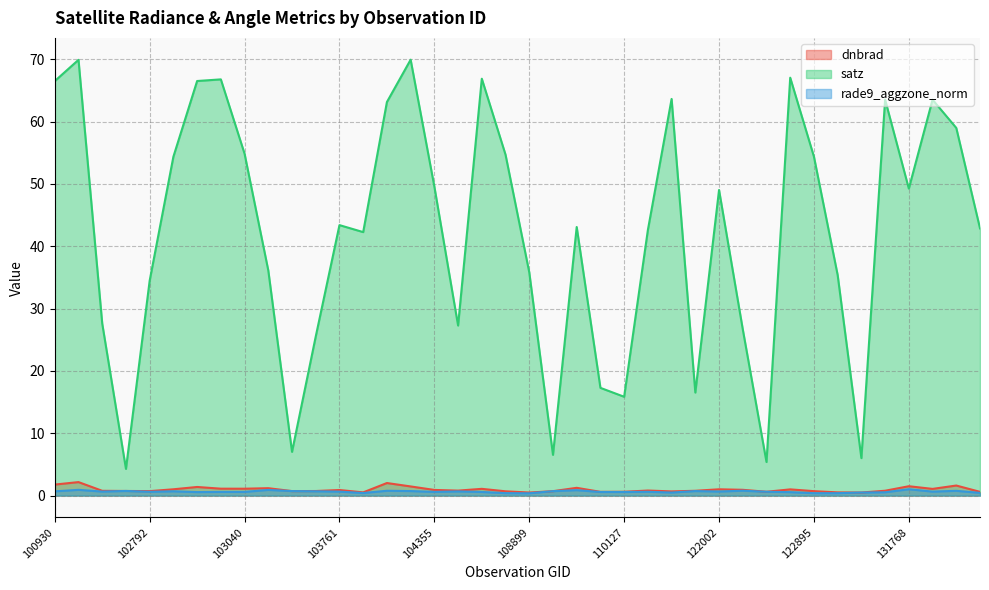

What value does the satz series have at 115500?

63.6